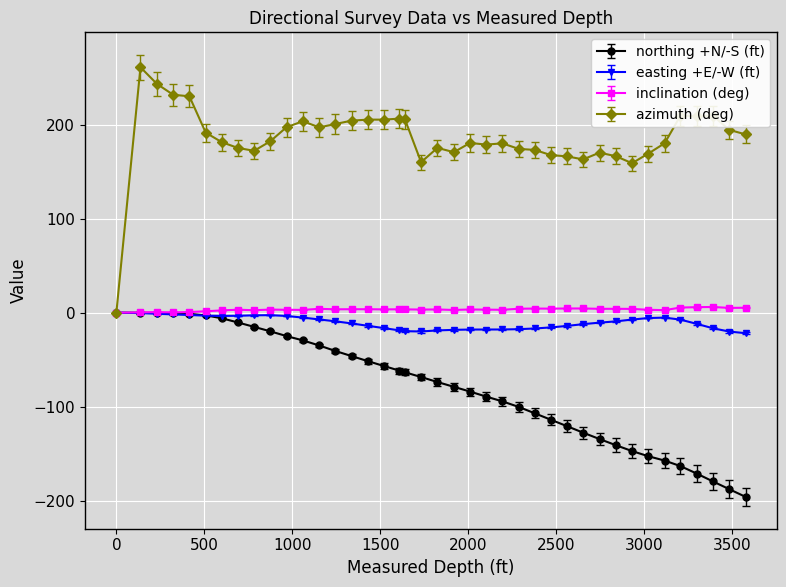

Which series has the largest range (max minus min)?

azimuth (deg)